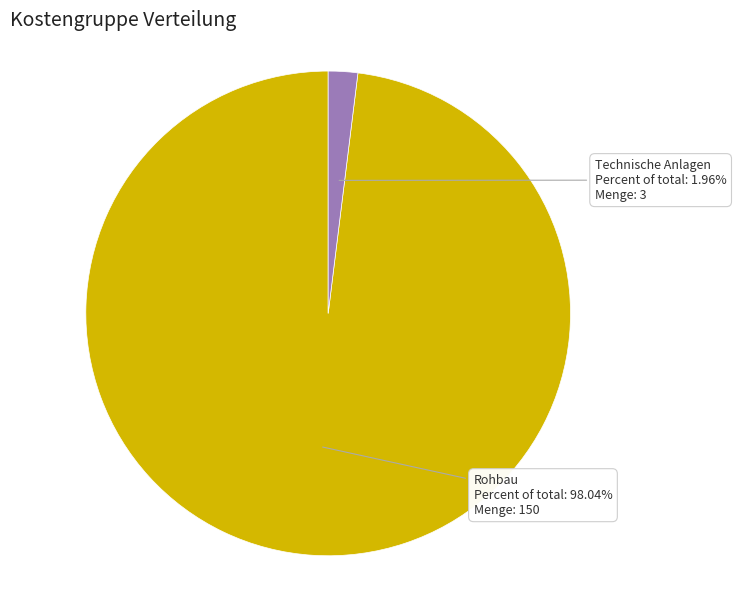

Rank the categories by value from highest to lowest.

Rohbau, Technische Anlagen